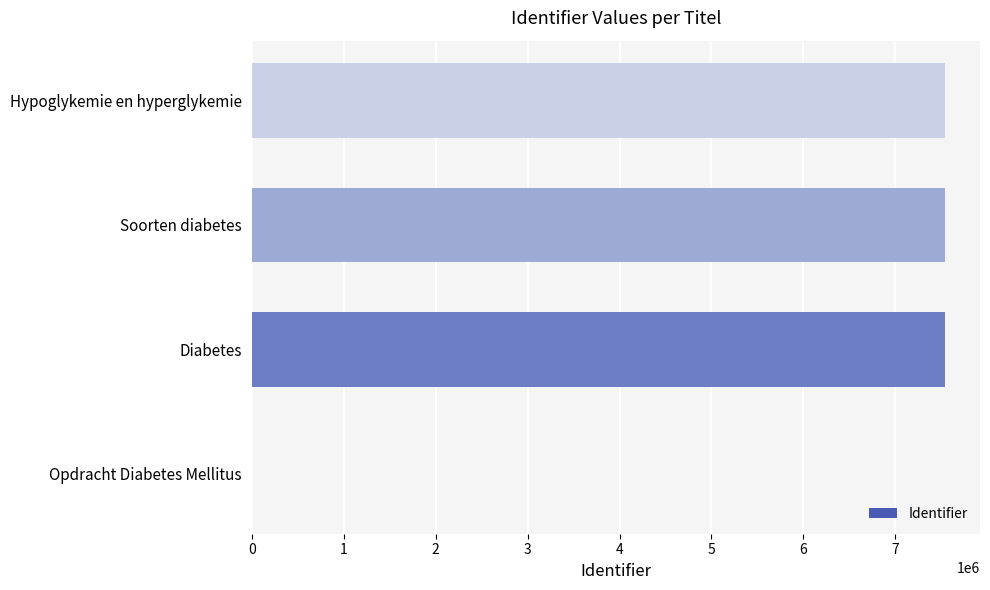

What is the change in value from Opdracht Diabetes Mellitus to Hypoglykemie en hyperglykemie?

+7543589